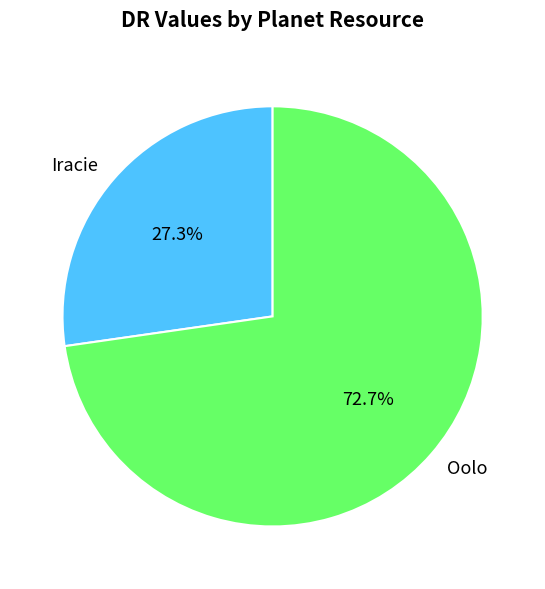

To the nearest percent, what is the difference between the Oolo and Iracie slice percentages?

45%